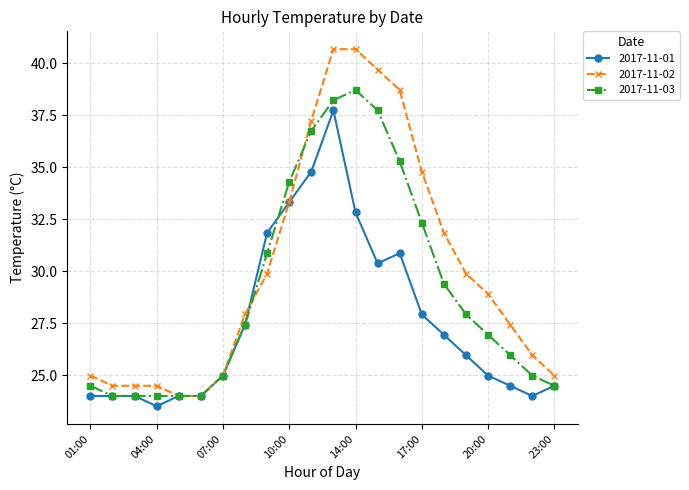

What is the average value of the 2017-11-03 series?

29.1